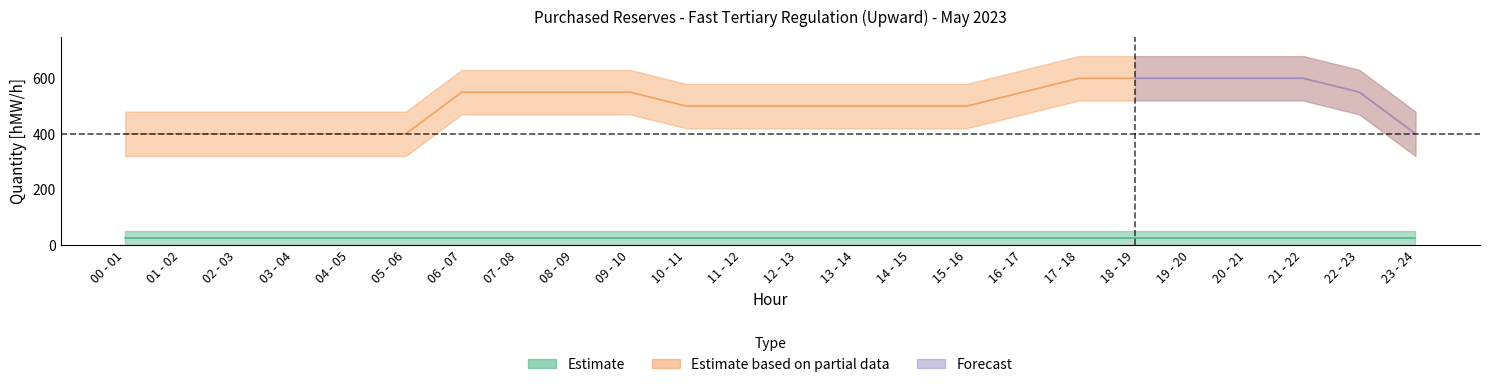

Rank the series at 10 - 11 from highest to lowest value.

Estimate based on partial data, Estimate, Forecast